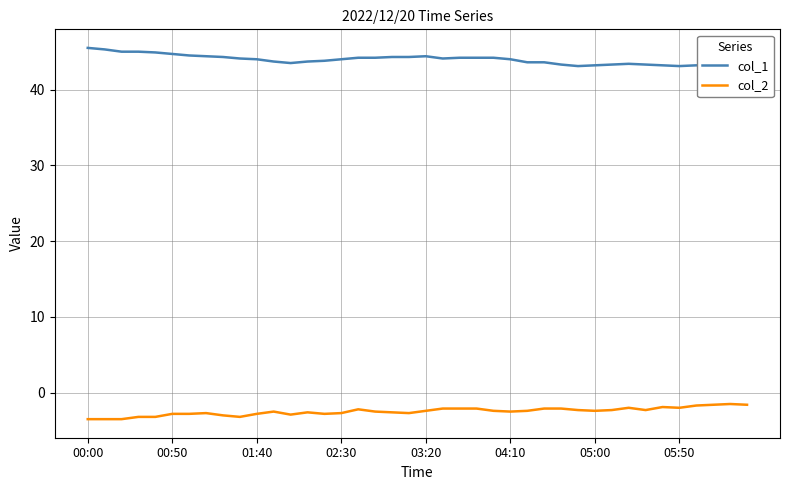

What is the difference between the col_1 values at 31 and 34?

0.1